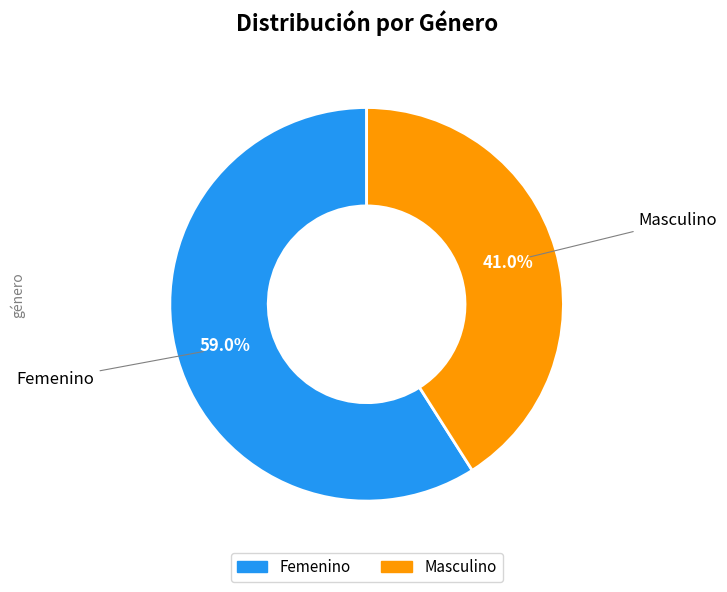

How many slices are in this pie chart?

2